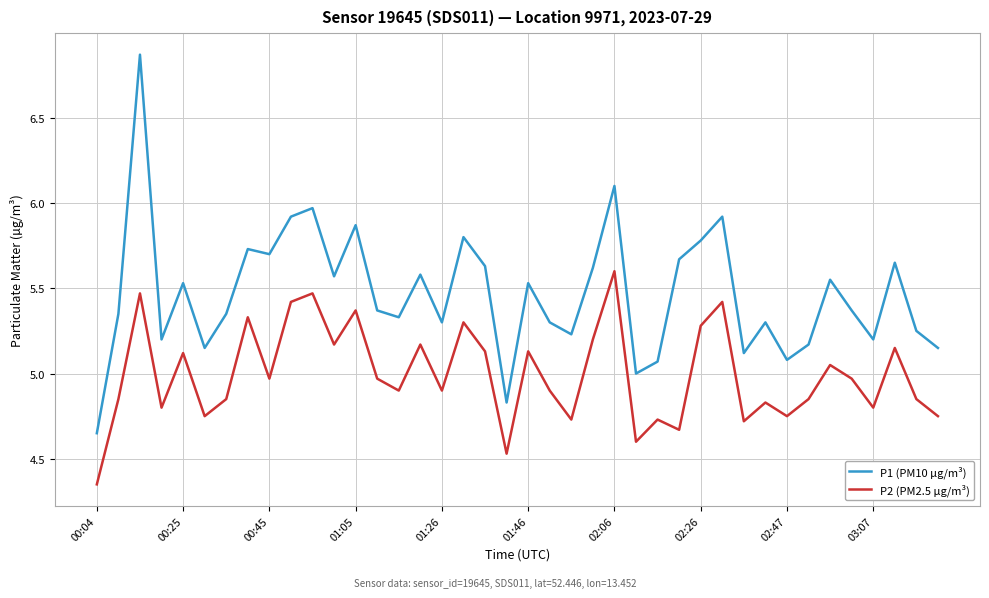

Which series has the largest total across all categories?

P1 (PM10 µg/m³)